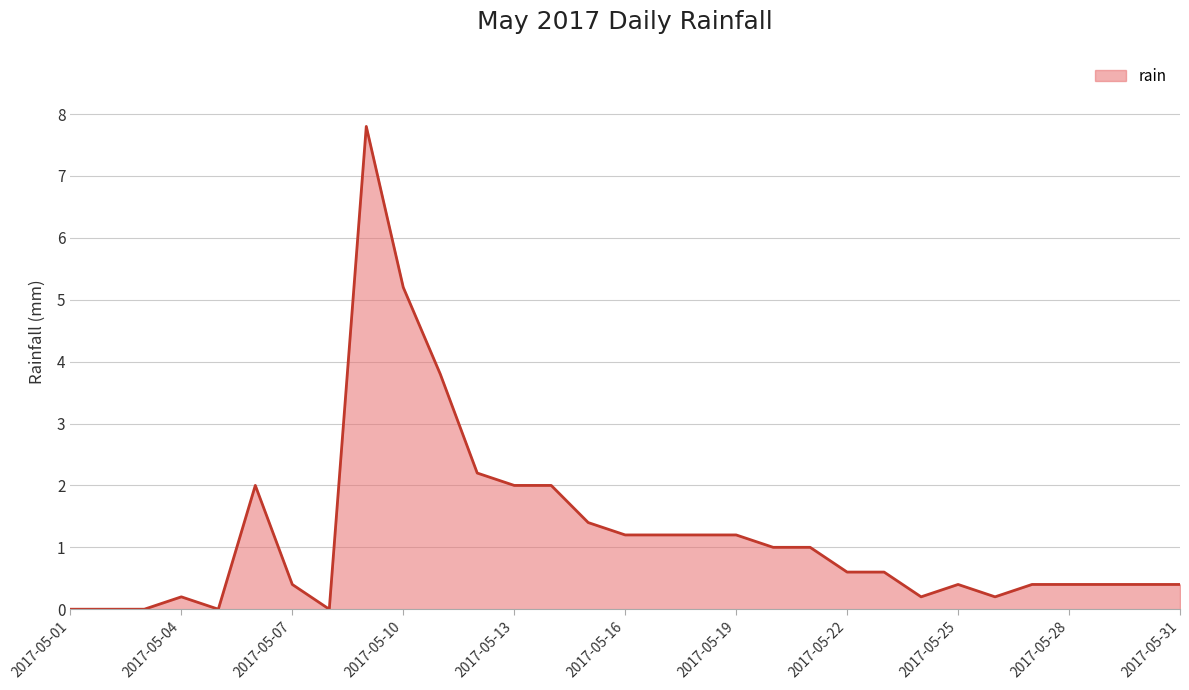

What is the greatest value displayed?

7.8